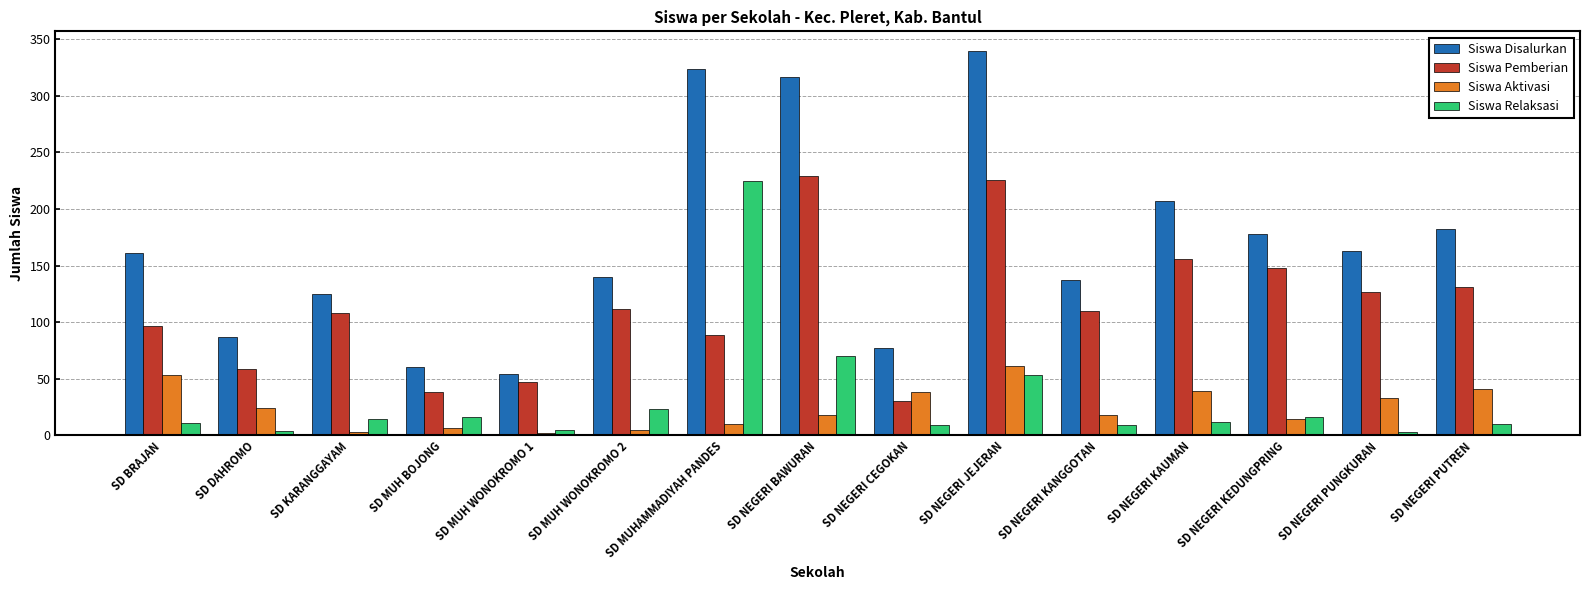

List the series in order of their peak value, highest first.

Siswa Disalurkan, Siswa Pemberian, Siswa Relaksasi, Siswa Aktivasi